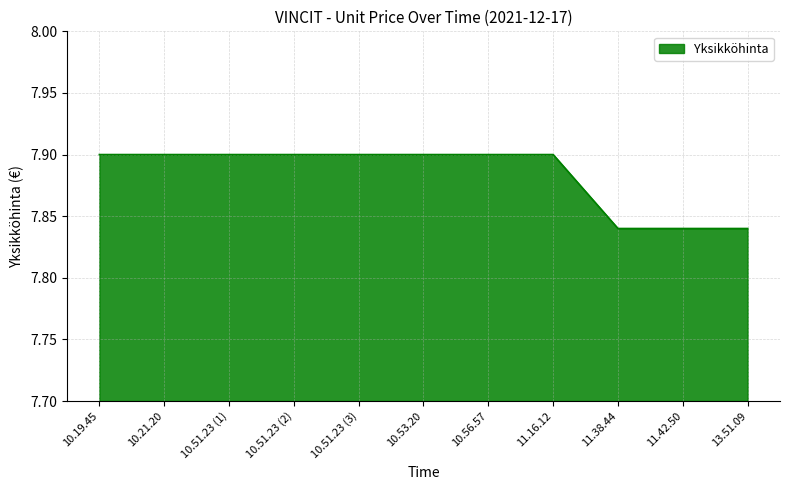

What is the ratio of the value at 11.42.50 to the value at 13.51.09?

1.0